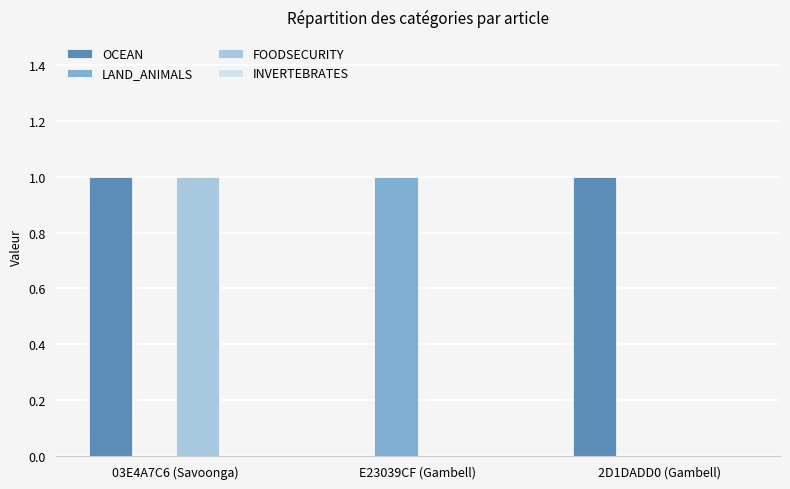

How many series are shown in this chart?

3